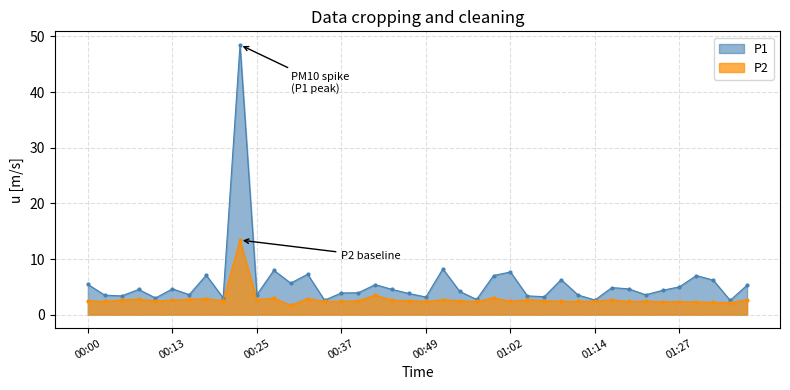

At which label is P1 closest to 25?

00:52